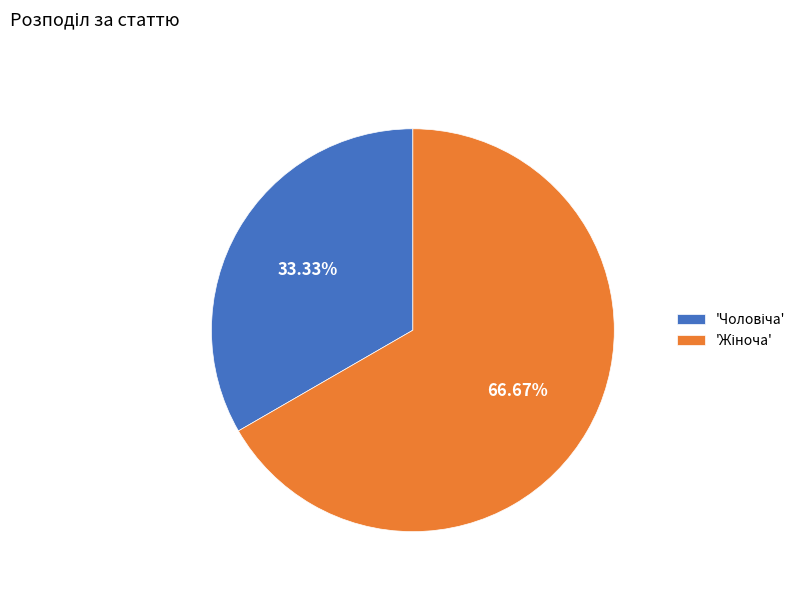

Is there any slice that represents more than half of the pie?

Yes